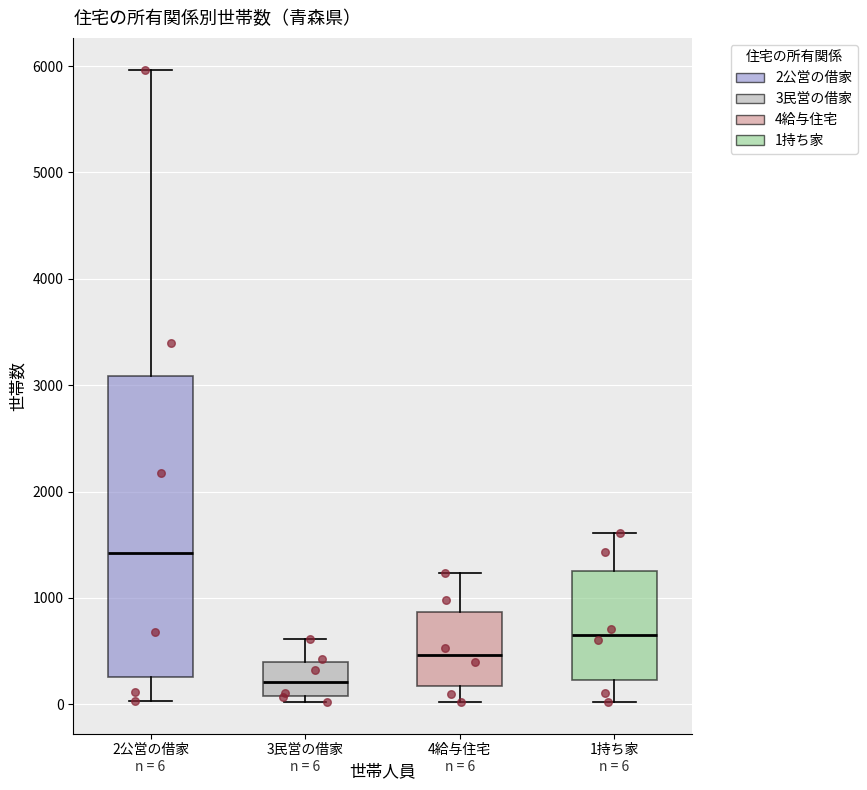

Which box's median line is the lowest?

3民営の借家